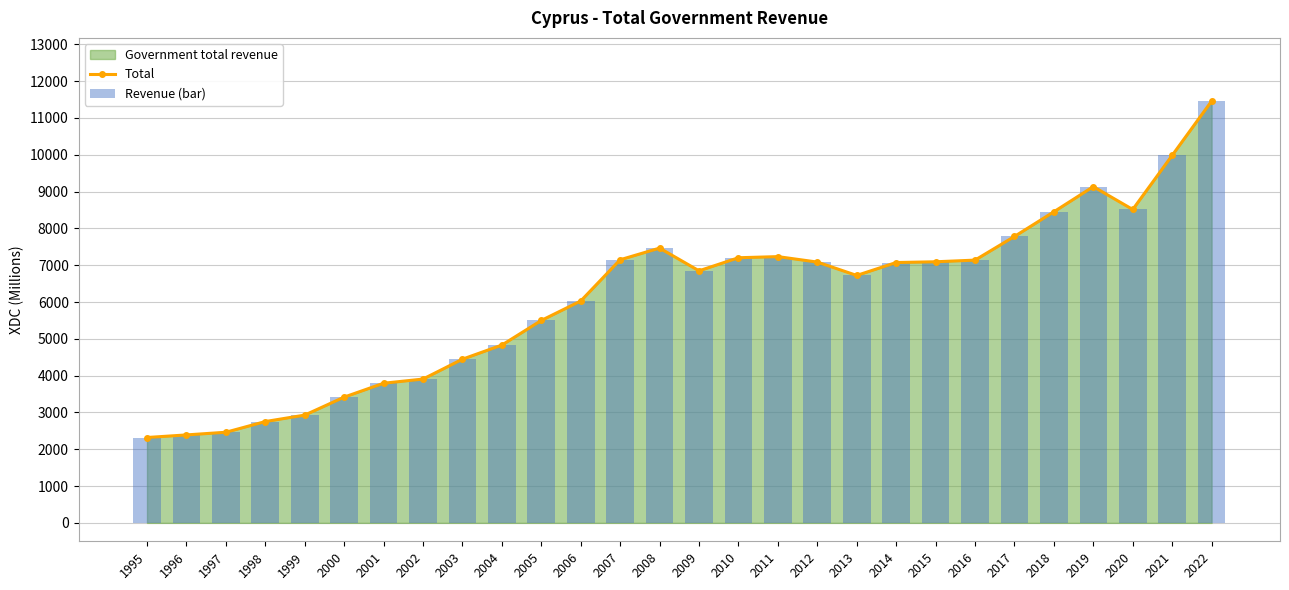

What is the total value across all series at 2007?

14296.2